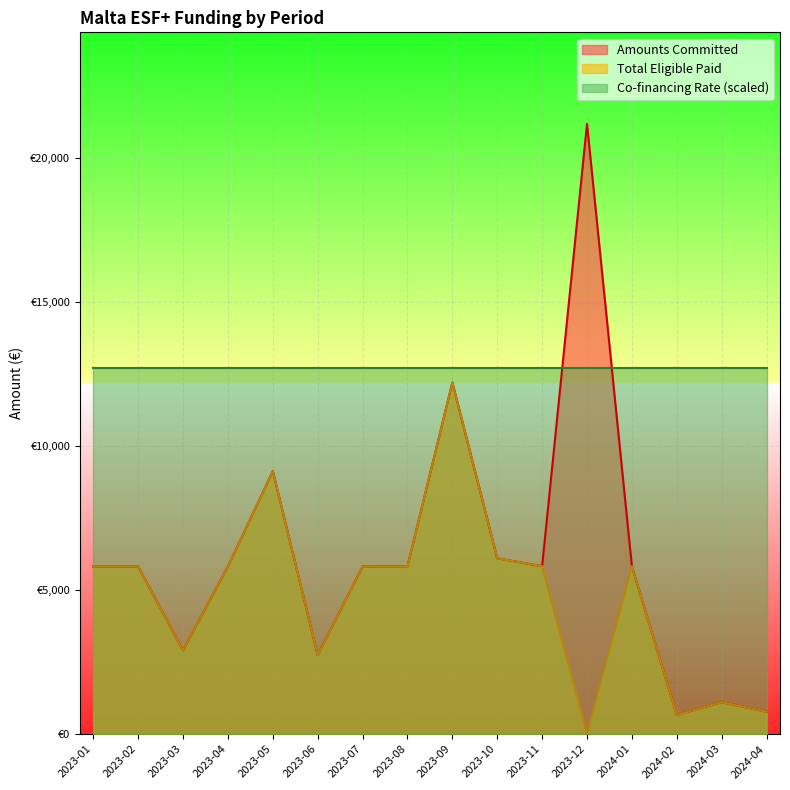

True or false: Amounts Committed and Total Eligible Paid cross at least once.

False